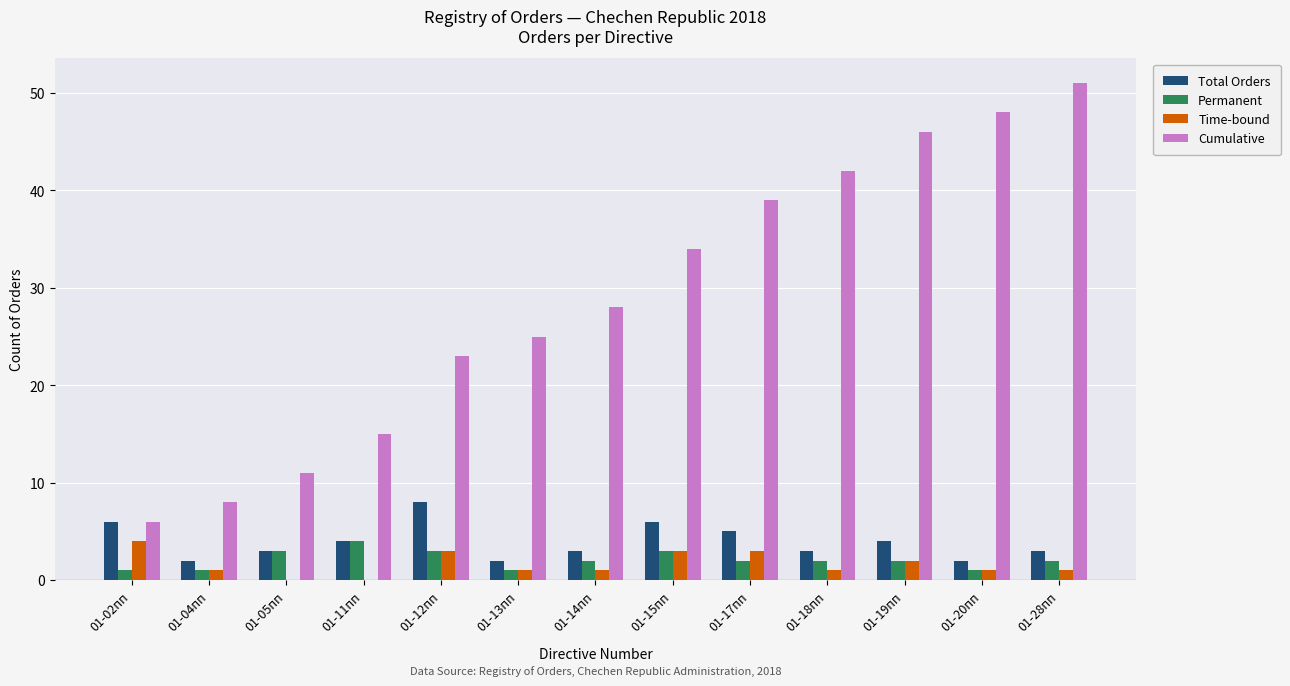

Which category has the highest value across all series?

01-28пп